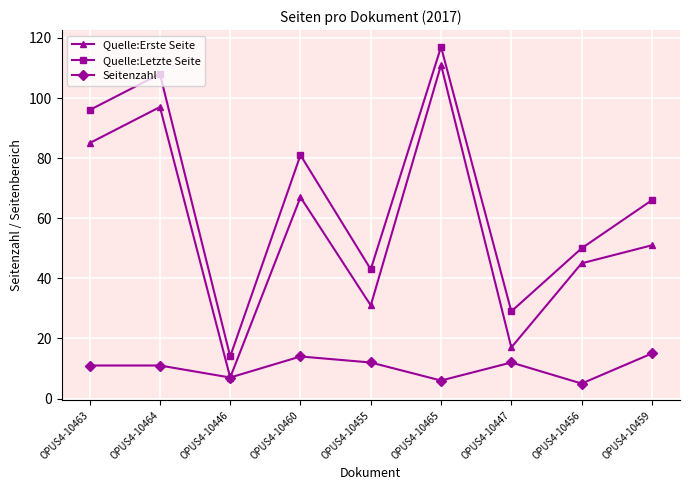

Reading right to left, list all the values displayed in this chart.

Quelle:Erste Seite: OPUS4-10459=51	OPUS4-10456=45	OPUS4-10447=17	OPUS4-10465=111	OPUS4-10455=31	OPUS4-10460=67	OPUS4-10446=7	OPUS4-10464=97	OPUS4-10463=85
Quelle:Letzte Seite: OPUS4-10459=66	OPUS4-10456=50	OPUS4-10447=29	OPUS4-10465=117	OPUS4-10455=43	OPUS4-10460=81	OPUS4-10446=14	OPUS4-10464=108	OPUS4-10463=96
Seitenzahl: OPUS4-10459=15	OPUS4-10456=5	OPUS4-10447=12	OPUS4-10465=6	OPUS4-10455=12	OPUS4-10460=14	OPUS4-10446=7	OPUS4-10464=11	OPUS4-10463=11